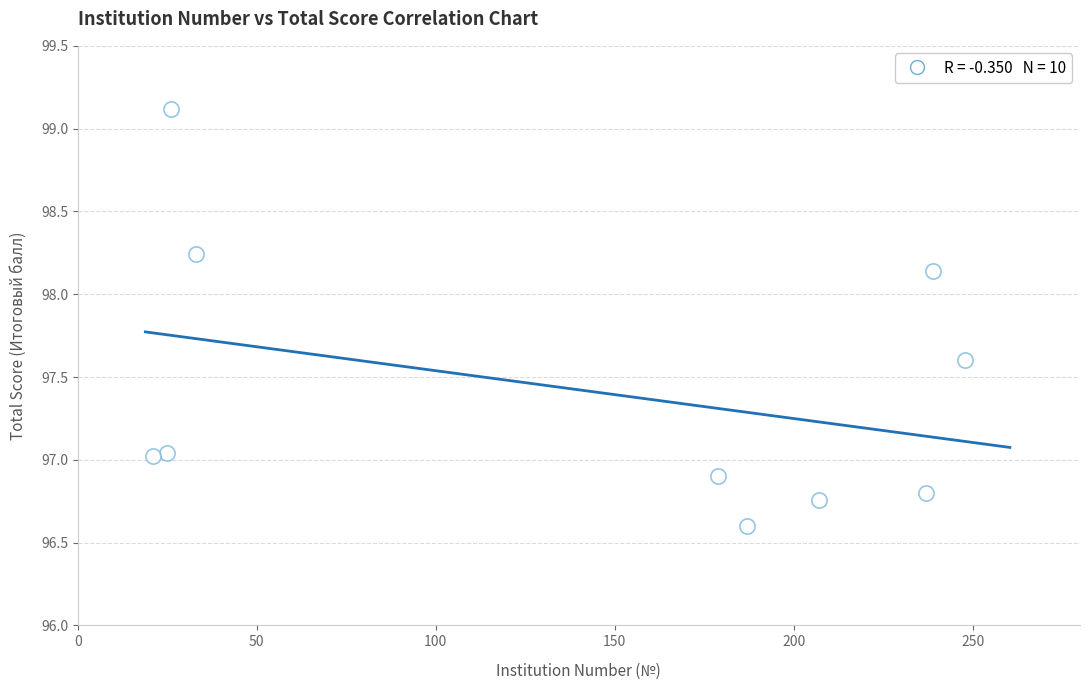

What is the range of Y values (max minus min)?

2.5